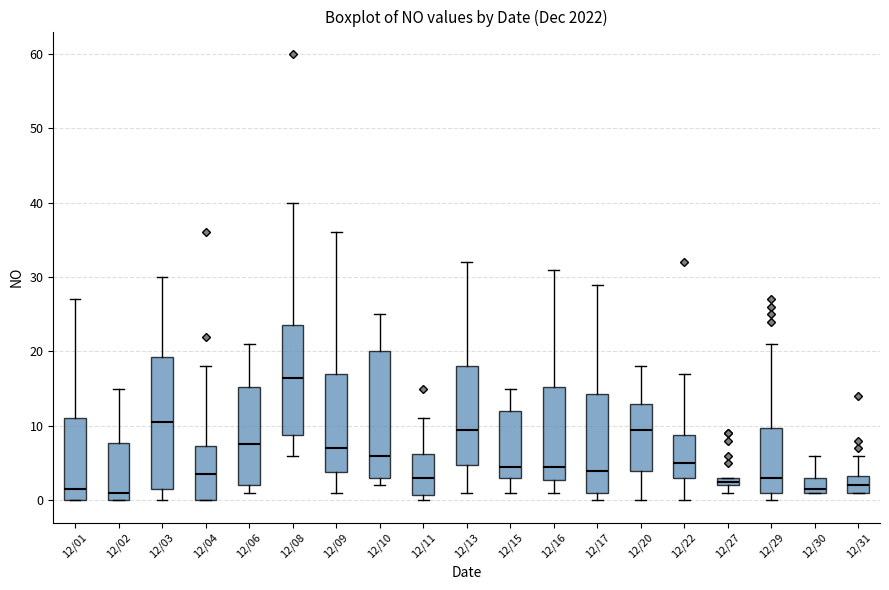

Which box has the highest median line?

12/08